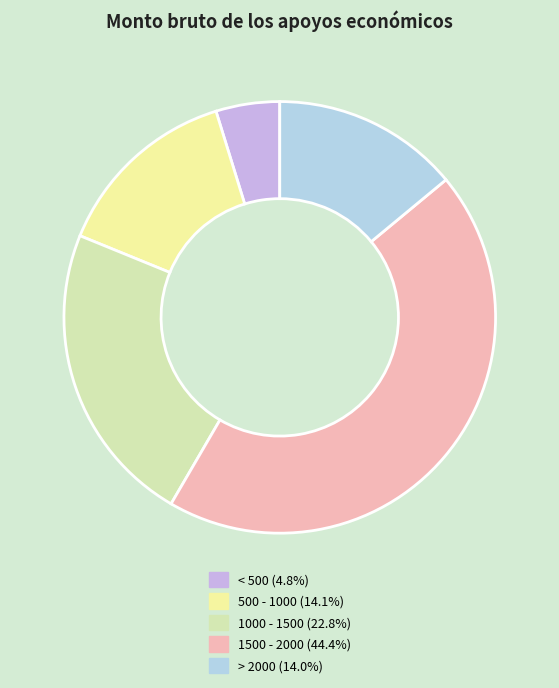

How many segments does this pie chart have?

5